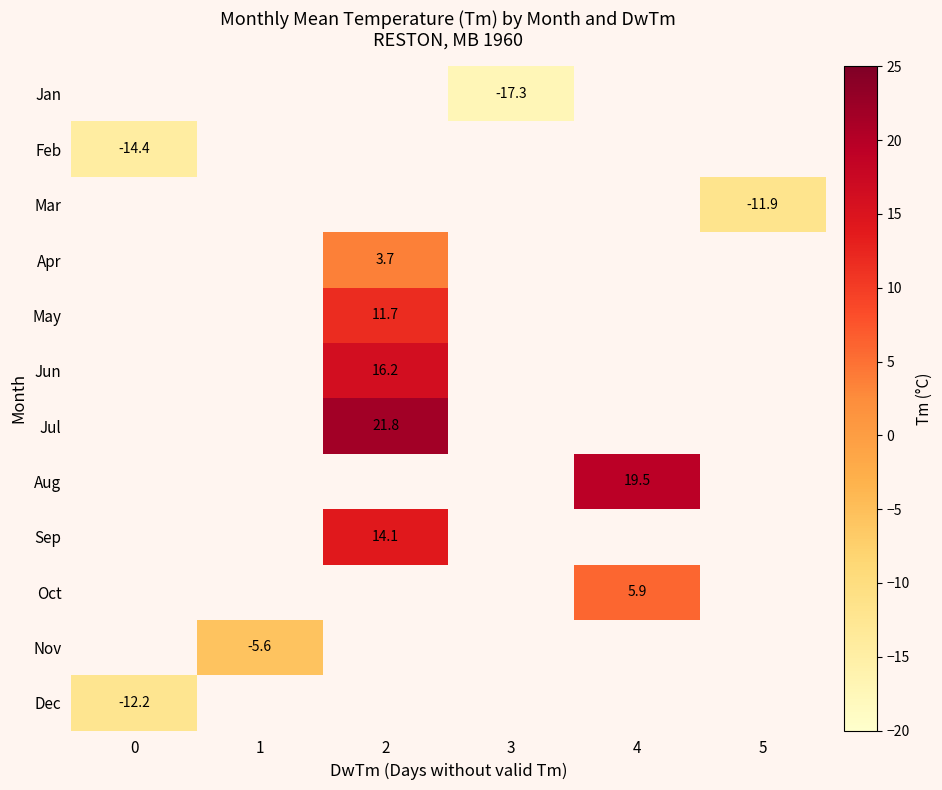

Is it true that Nov equals -8.4 at 1?

False